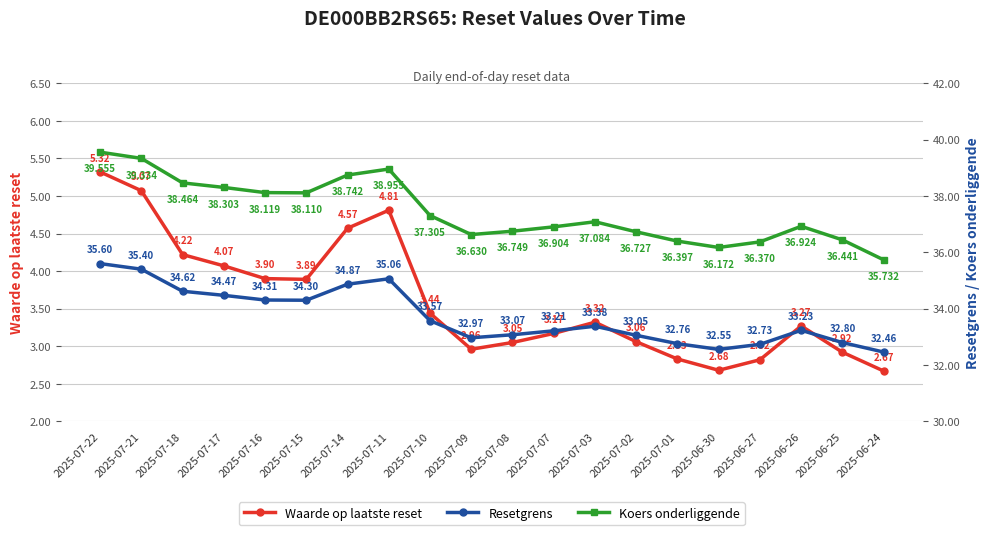

Which category has the lowest value in the Resetgrens series?

2025-06-24